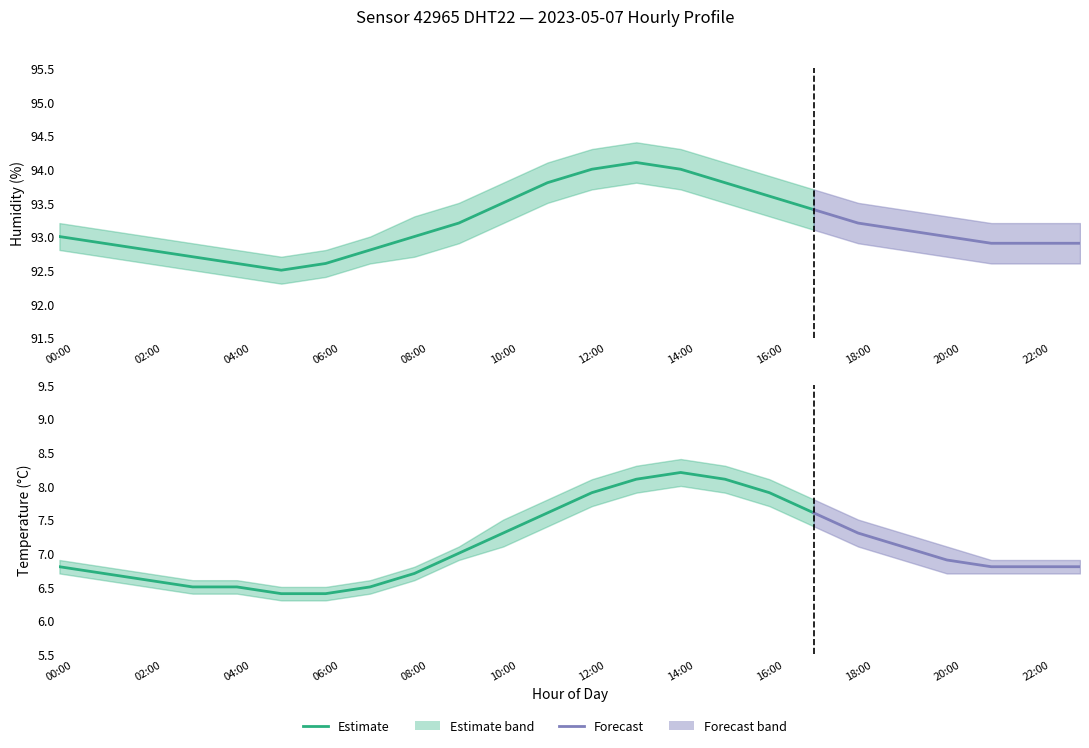

What is the approximate value of humidity_upper at 13:00?

94.4